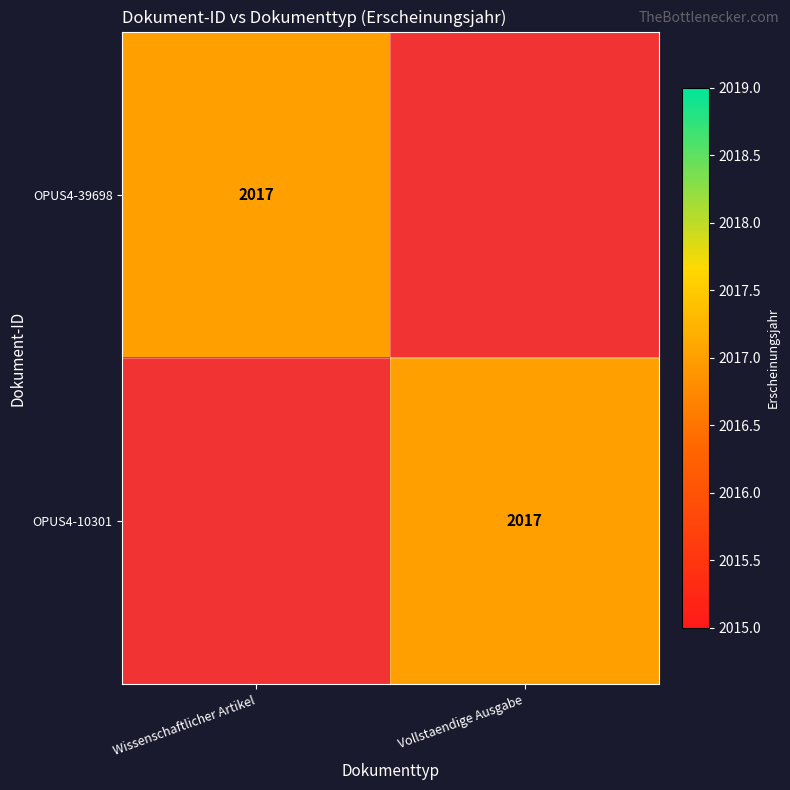

The value of OPUS4-10301 at Vollstaendige Ausgabe is 1341. True or false?

False